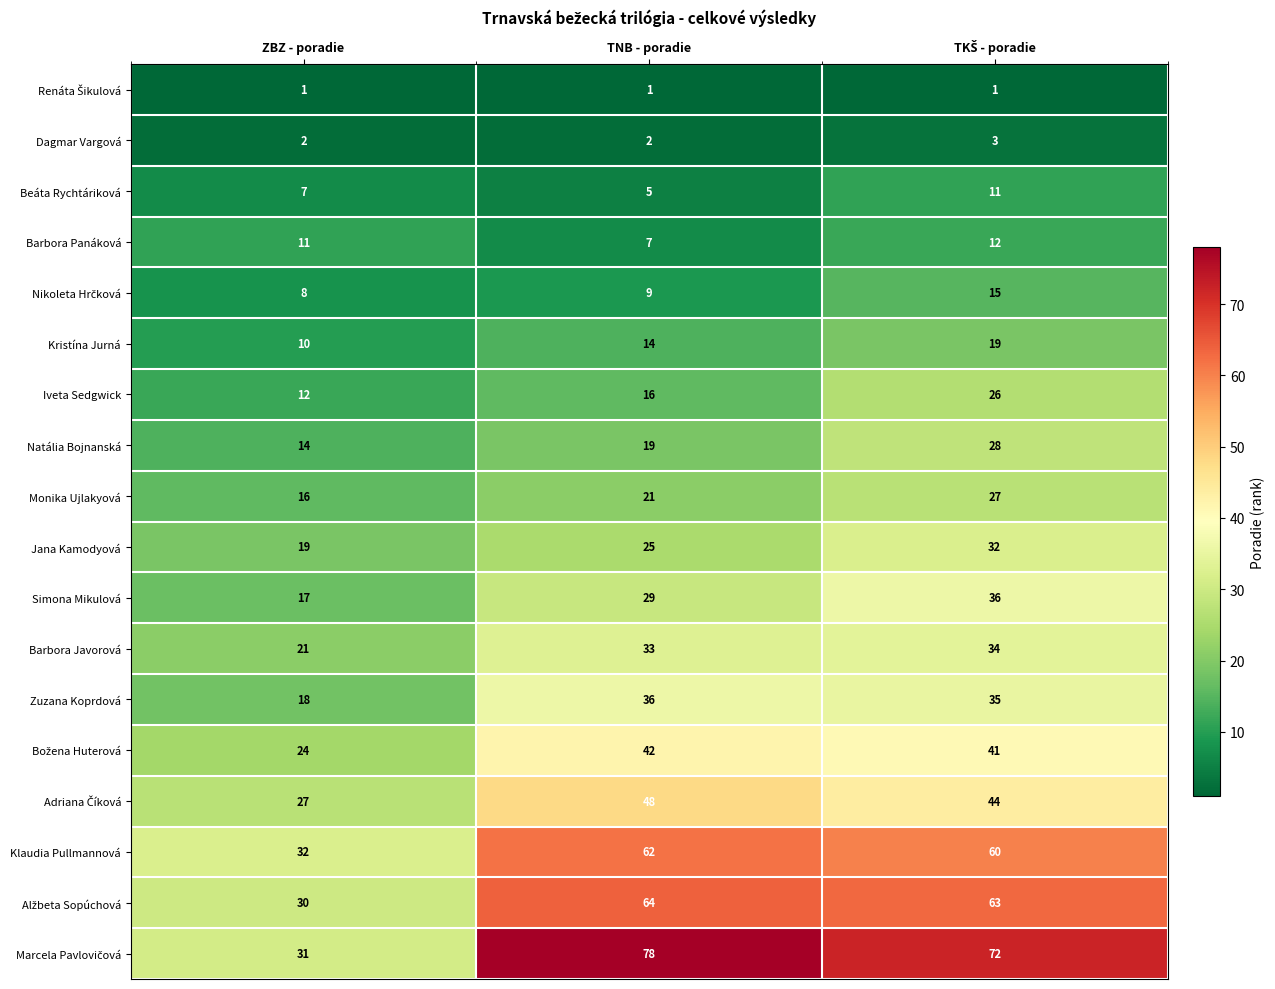

How many data points does each series have?

3